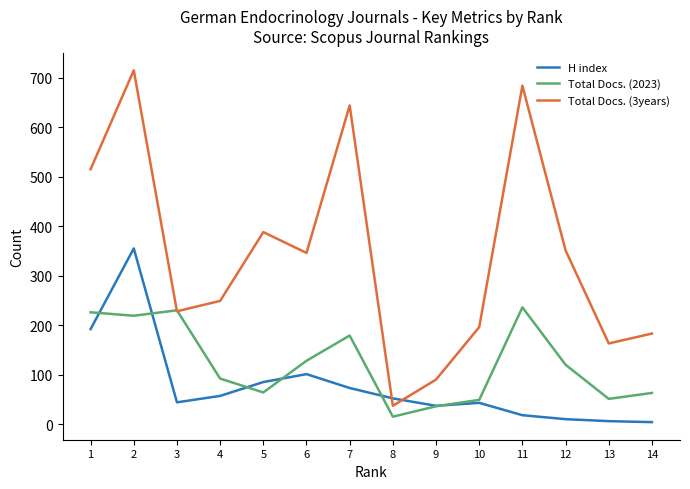

What is the maximum value shown in the chart?

715